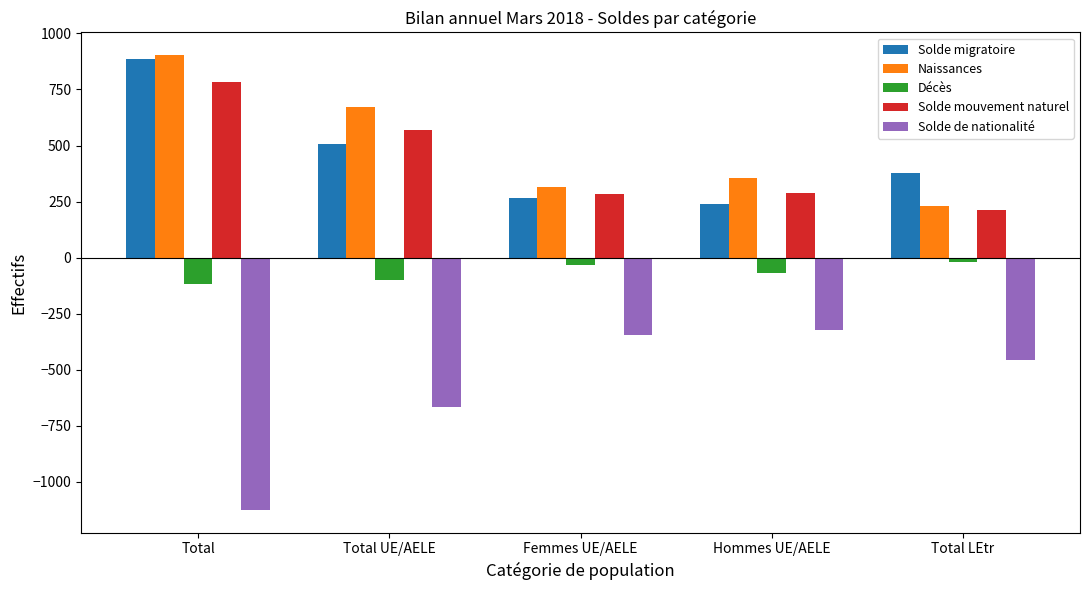

Where does the Solde de nationalité series first go above -458?

Femmes UE/AELE